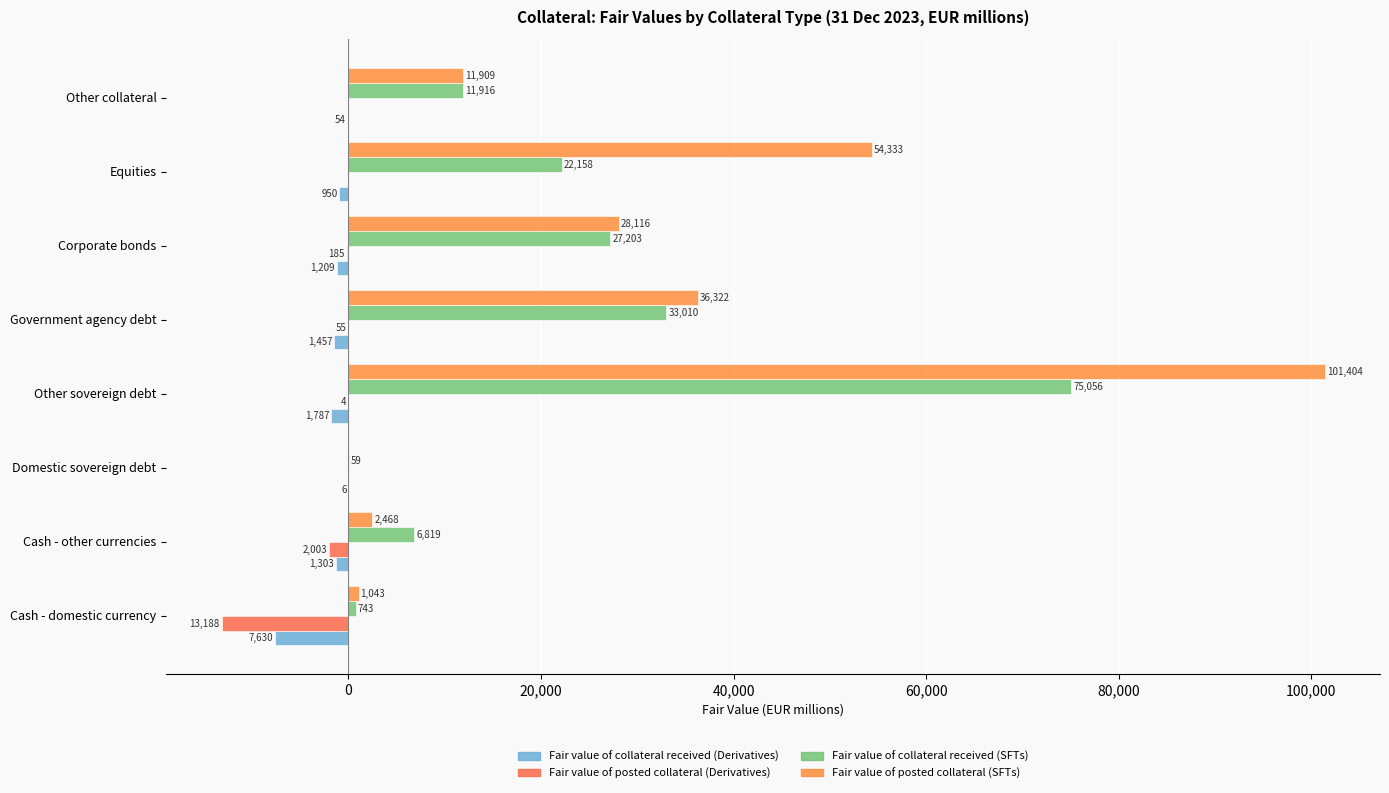

How many categories are shown in the chart?

8